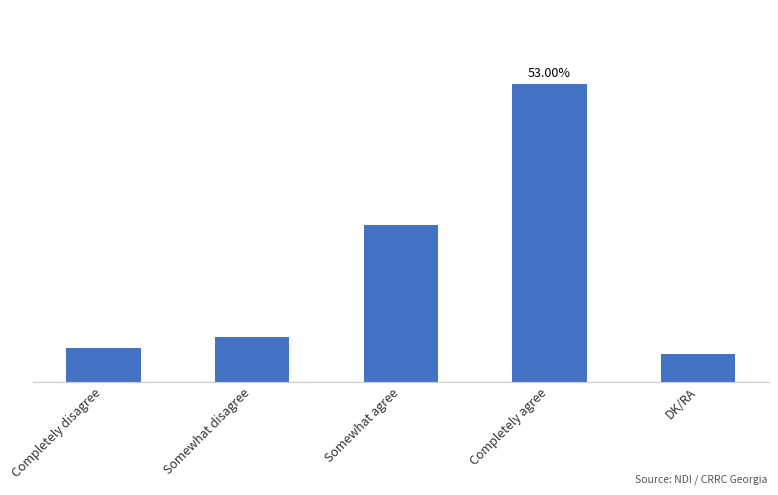

How many series are shown in this chart?

1